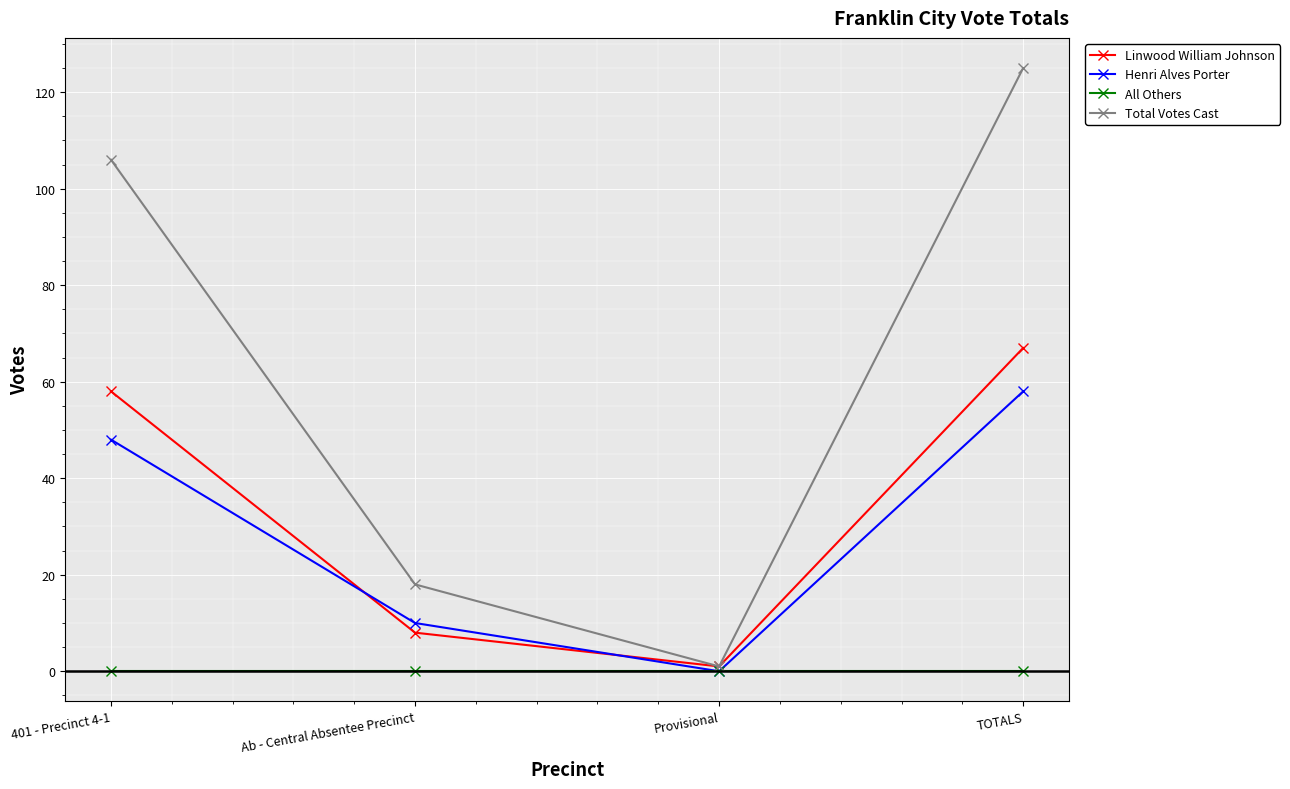

Is it true that Linwood William Johnson equals 2 at Ab - Central Absentee Precinct?

False